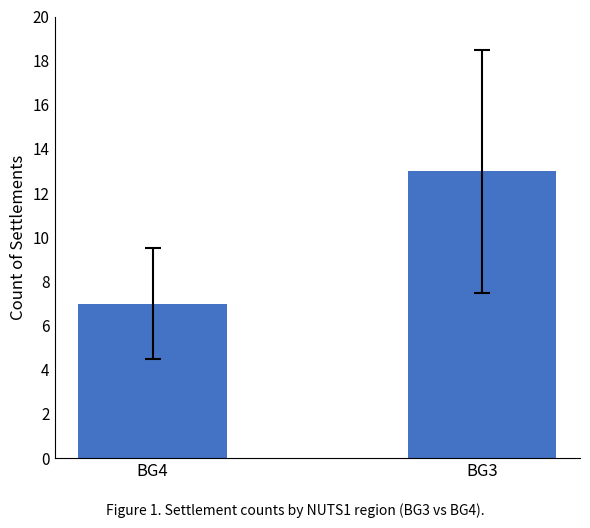

Read the value at BG4.

7